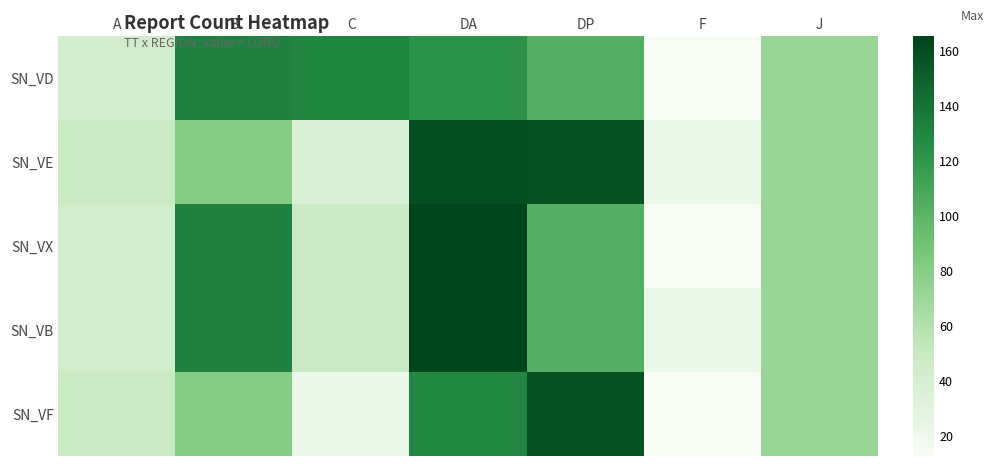

Reading left to right, extract all data points from this chart.

SN_VD: A=42.0	B=131.8	C=129.8	DA=122.7	DP=103.7	F=12.7	J=71.5
SN_VE: A=47.9	B=80.4	C=36.0	DA=159.6	DP=157.7	F=22.2	J=71.5
SN_VX: A=42.0	B=131.8	C=49.0	DA=165.1	DP=103.7	F=12.7	J=71.5
SN_VB: A=42.0	B=131.8	C=49.0	DA=165.1	DP=103.7	F=22.2	J=71.5
SN_VF: A=47.9	B=80.4	C=22.2	DA=128.8	DP=157.7	F=12.7	J=71.5